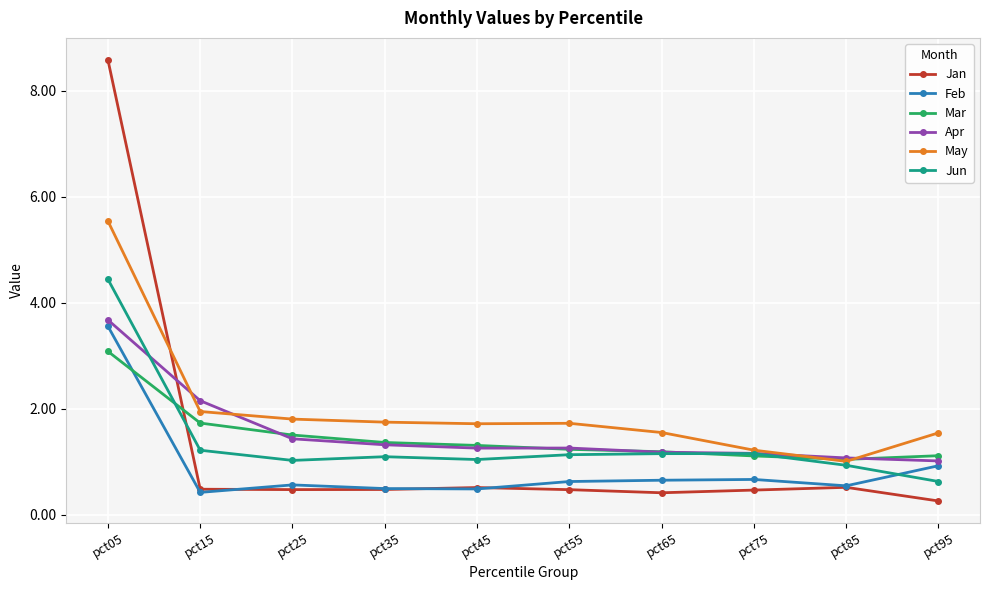

True or false: May and Jan cross at least once.

True